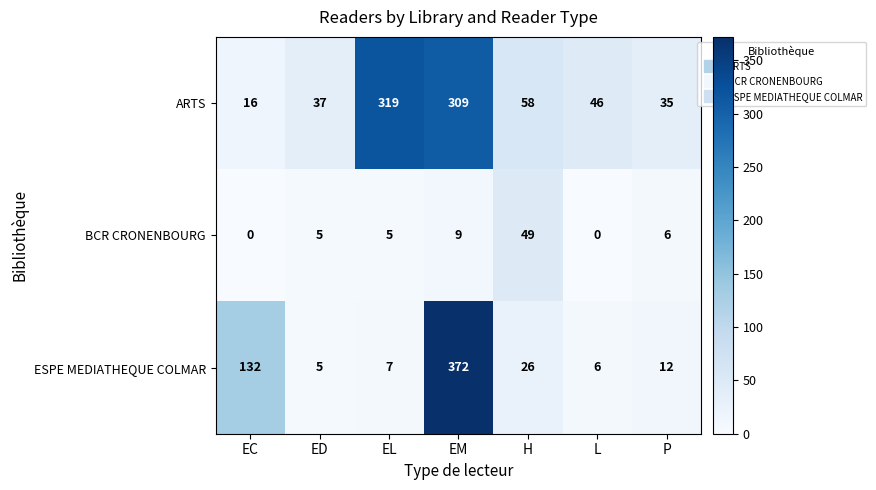

Between EM and P, which series saw the biggest shift?

ESPE MEDIATHEQUE COLMAR